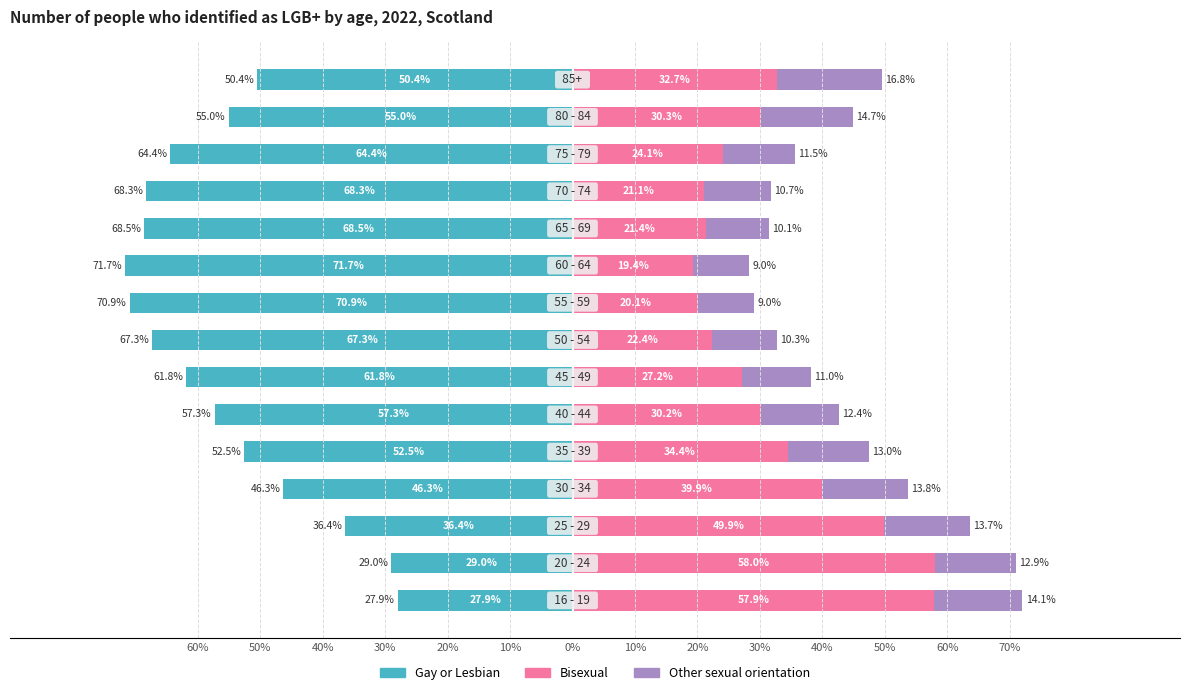

What is the minimum value for Other sexual orientation?

9.0